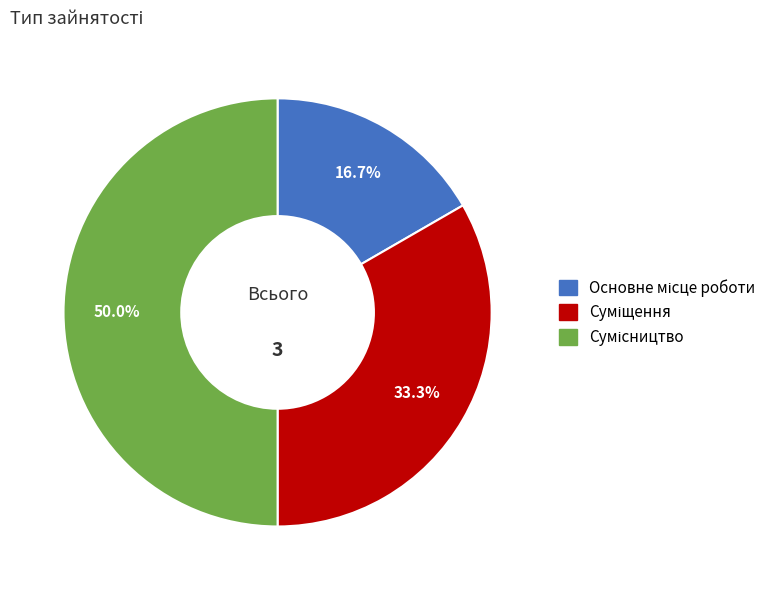

How many segments does this pie chart have?

3